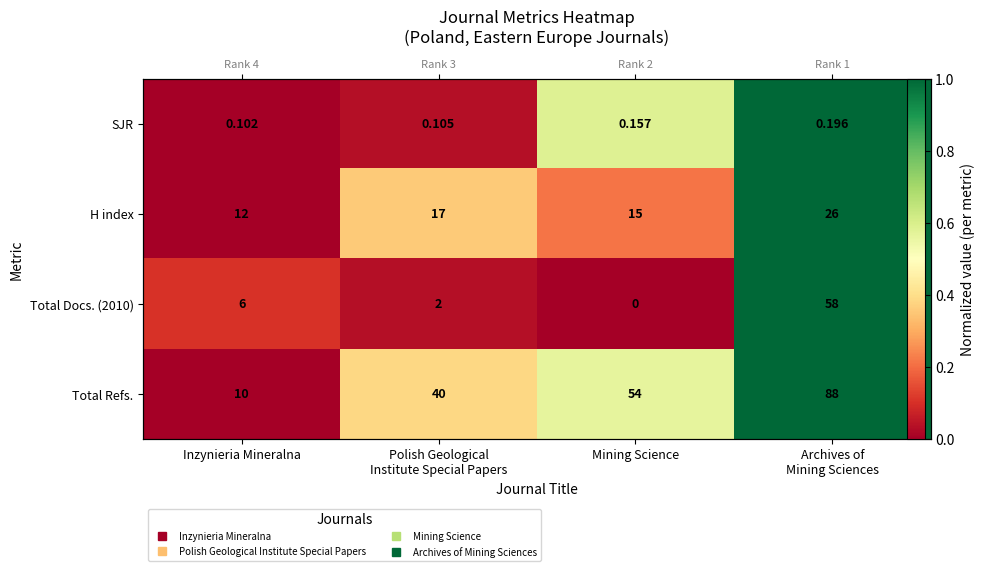

Which has a higher value, Inzynieria Mineralna or Polish Geological
Institute Special Papers?

Polish Geological
Institute Special Papers